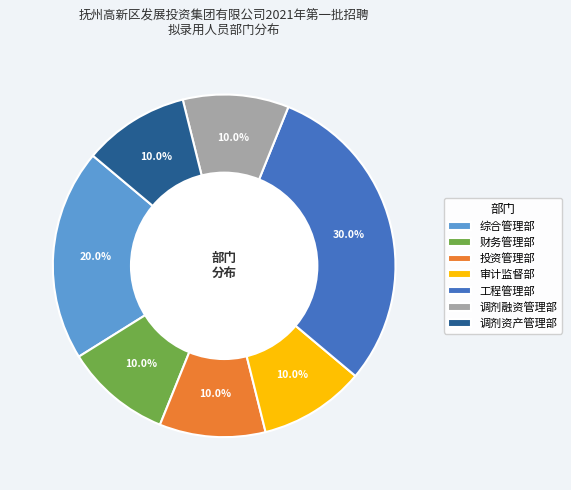

Which has a higher value, 工程管理部 or 调剂融资管理部?

工程管理部